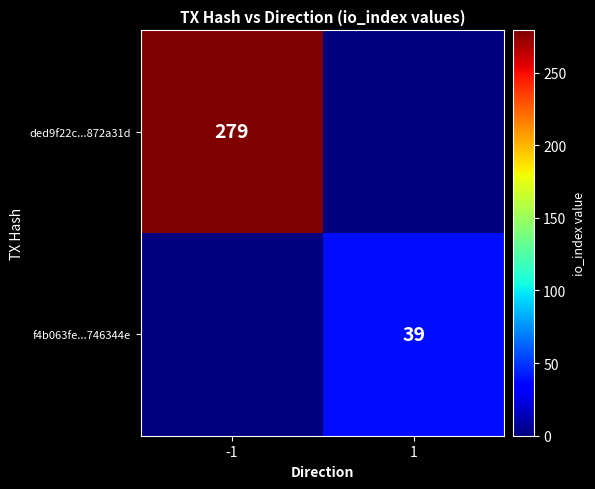

Is it true that f4b063fe...746344e equals 39 at 1?

True